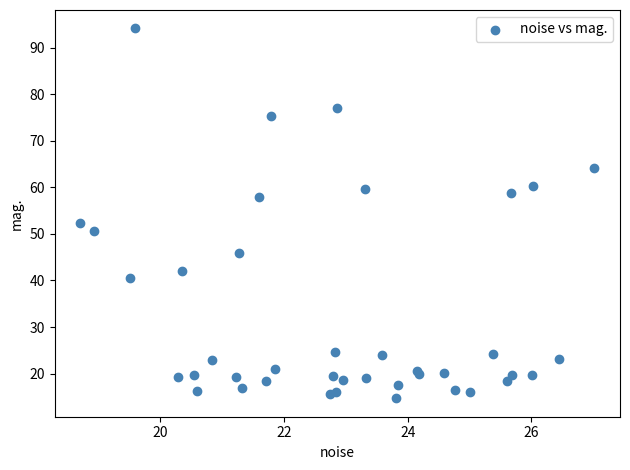

What Y value in the scatter plot is closest to 54?

52.4